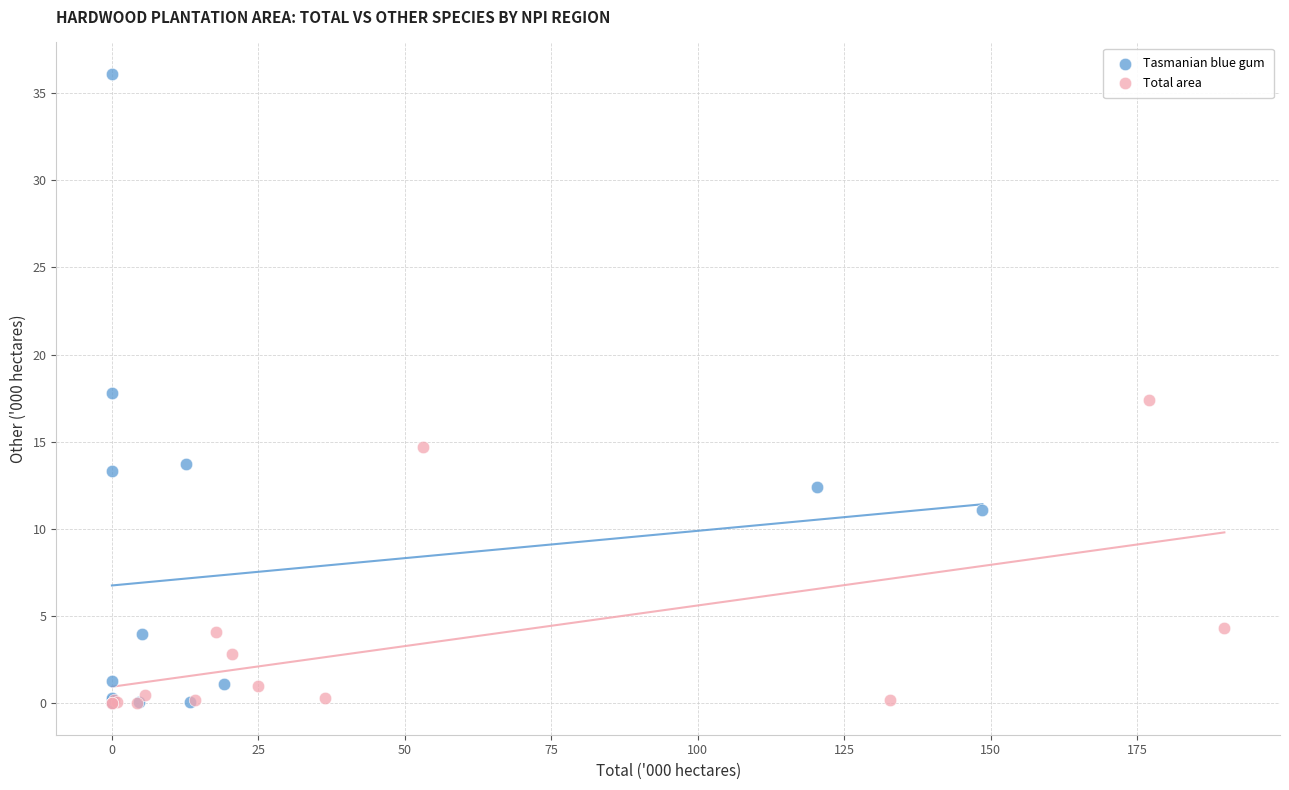

Which series contains the highest Y value?

Tasmanian blue gum